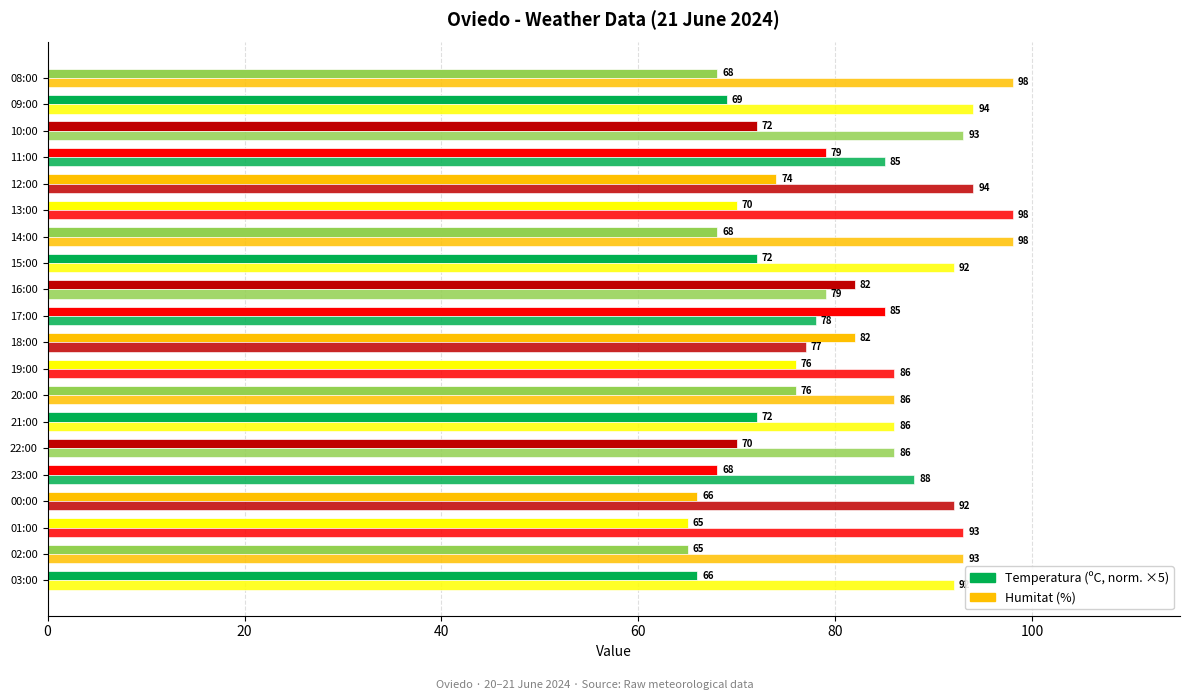

The Temperatura (norm.) series shows 21 at 15:00. True or false?

False